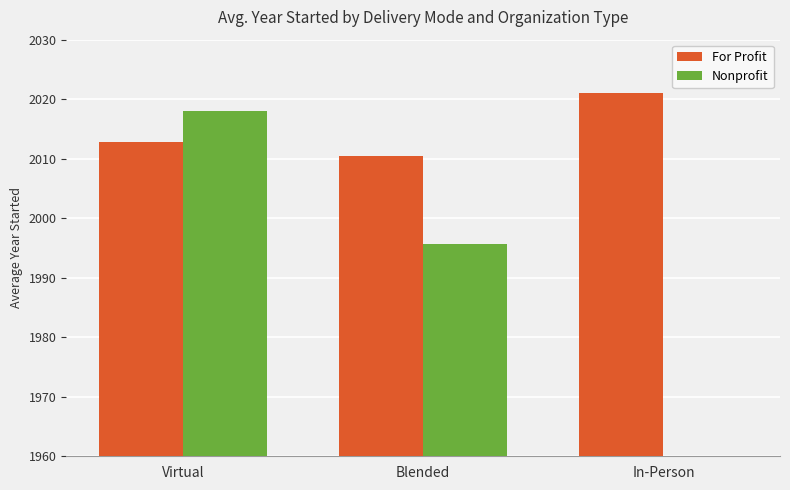

What is the sum of all Nonprofit values?

4013.7